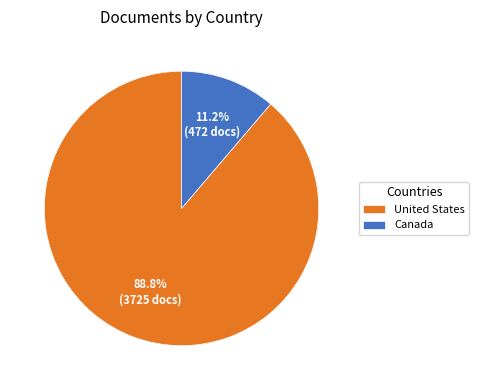

Which slice is the largest?

United States